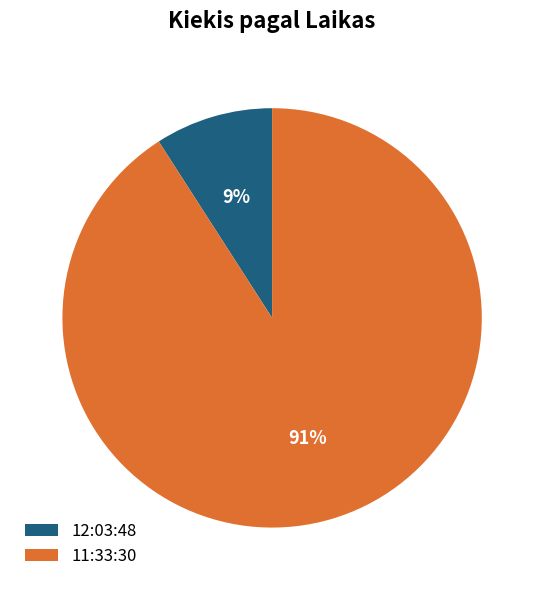

To the nearest percent, what portion does 11:33:30 represent?

91%